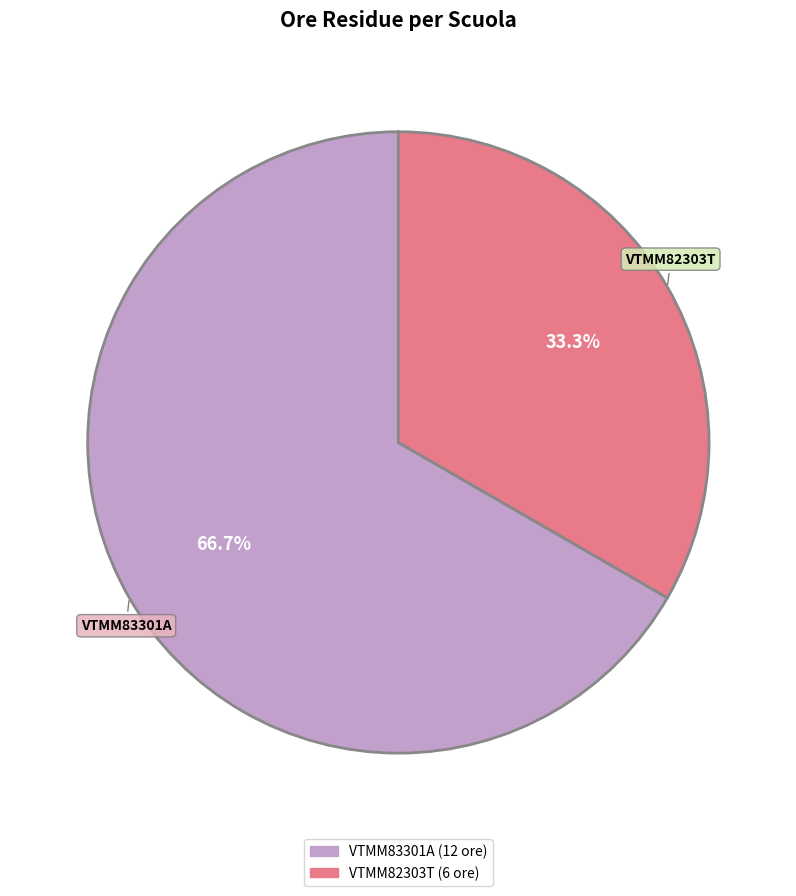

What percentage is the VTMM83301A slice, to the nearest percent?

67%